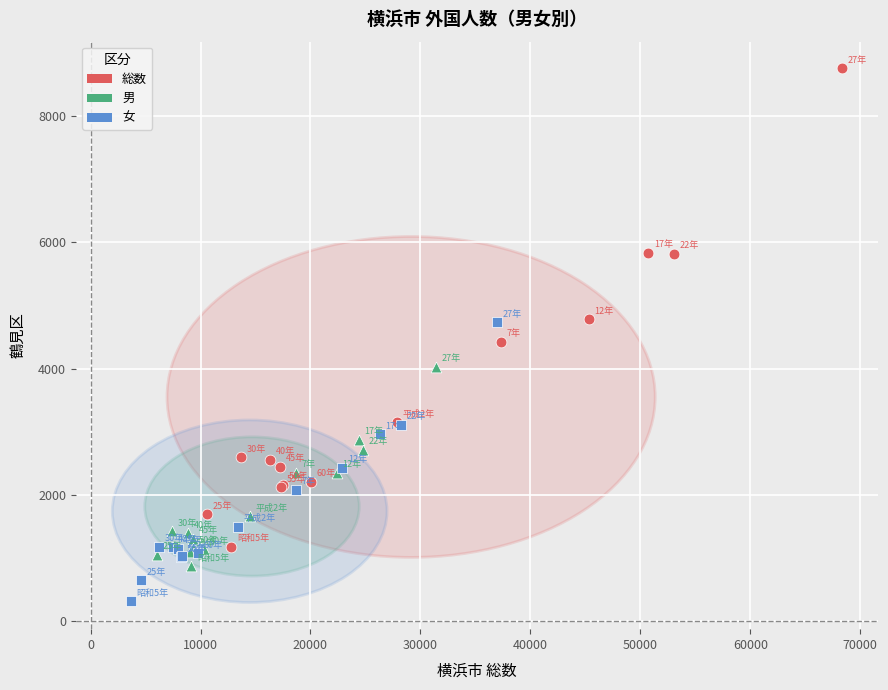

Which series has the widest spread of Y values?

総数